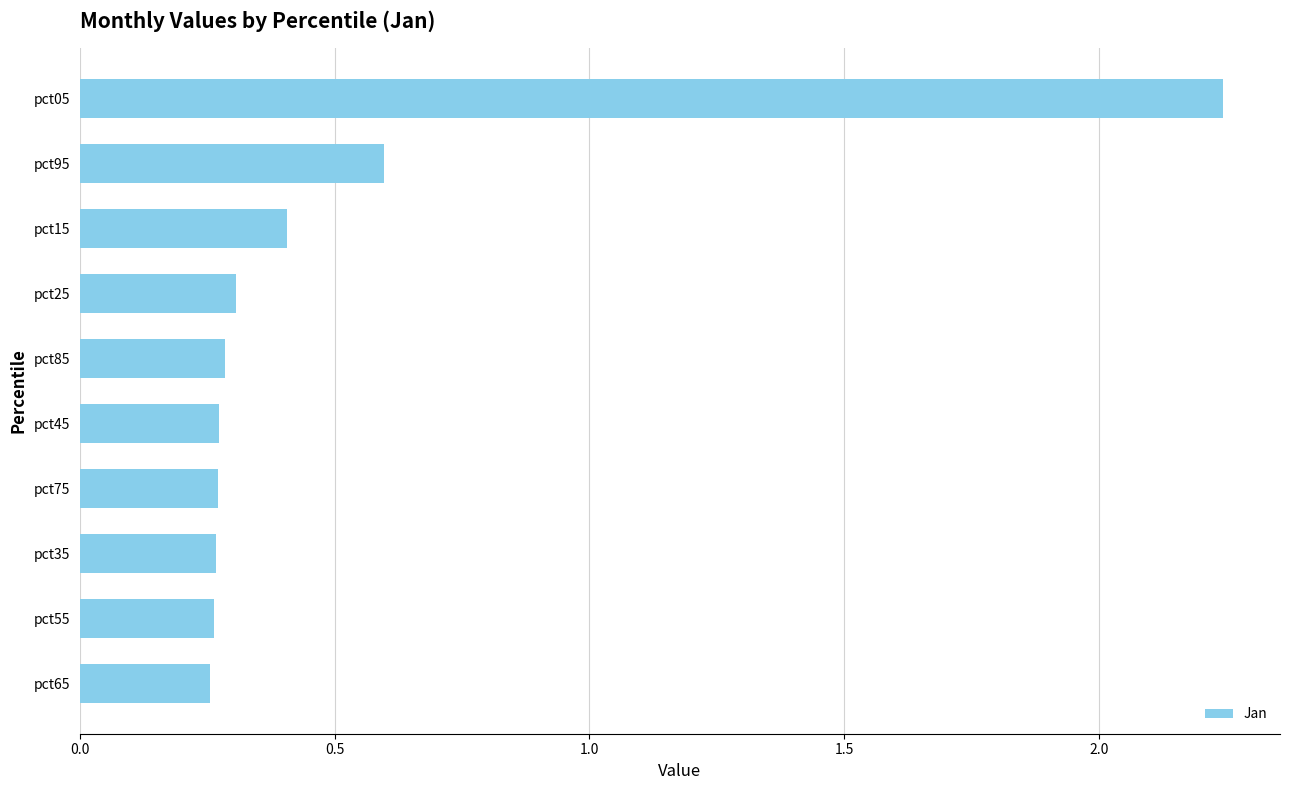

Does the chart contain any negative values?

No